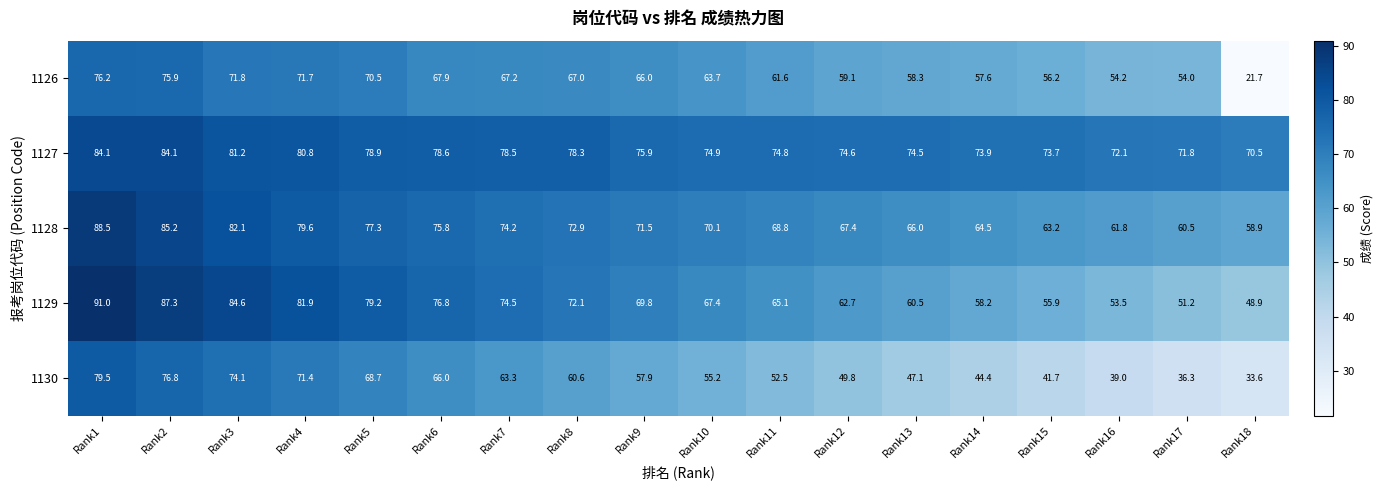

The 1129 series shows 103.4 at Rank9. True or false?

False